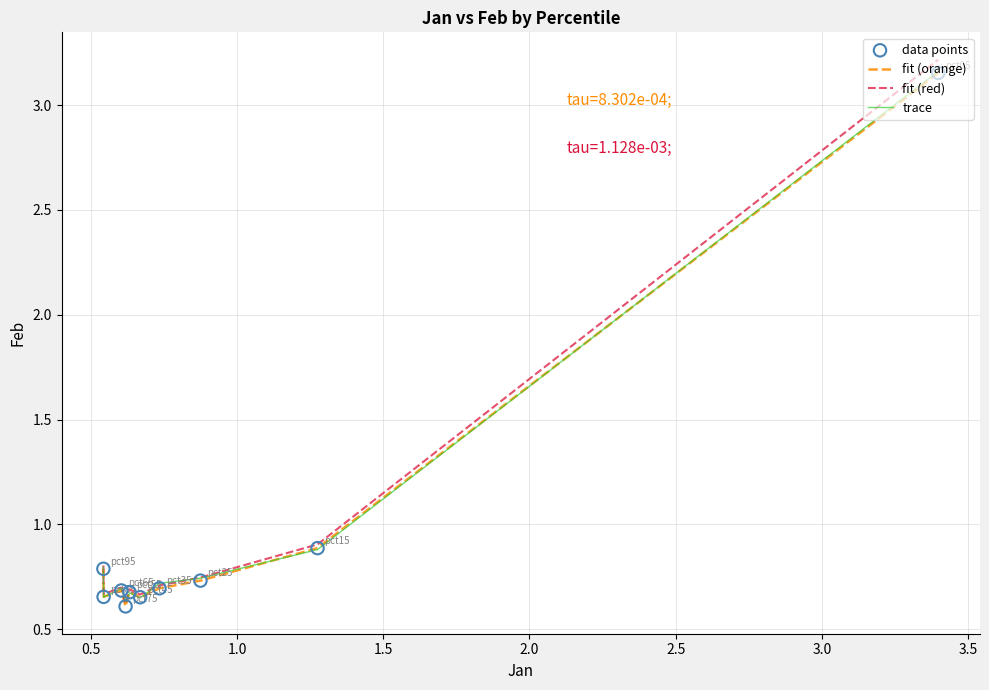

Does the chart have visible grid lines?

Yes